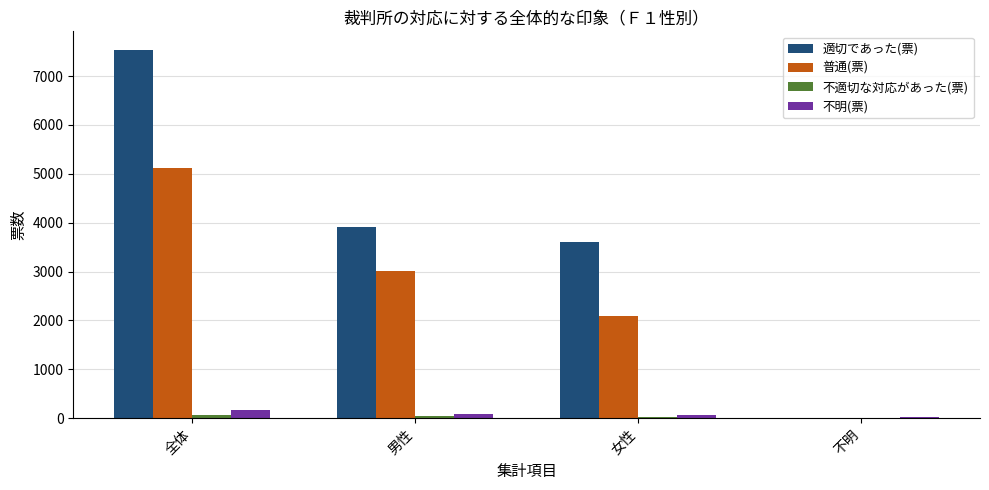

What is the sum of all 適切であった(票) values?

15076